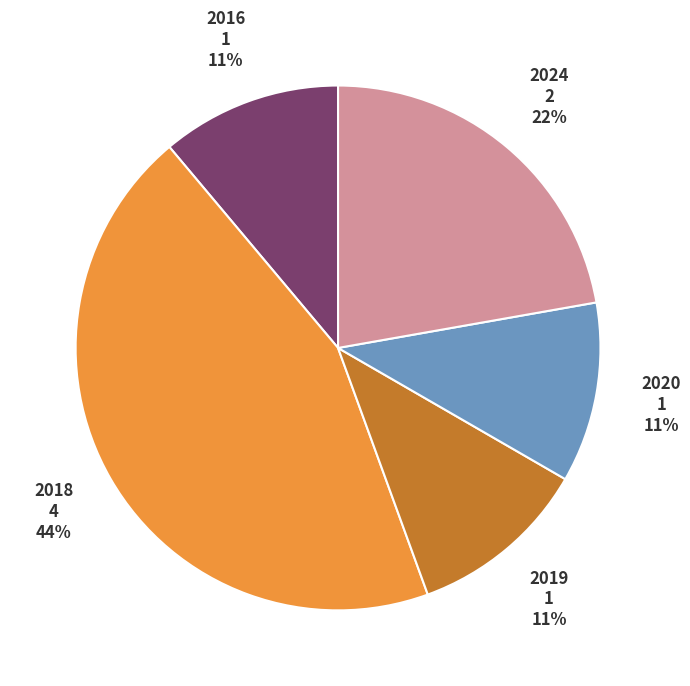

Is there any slice that represents more than half of the pie?

No